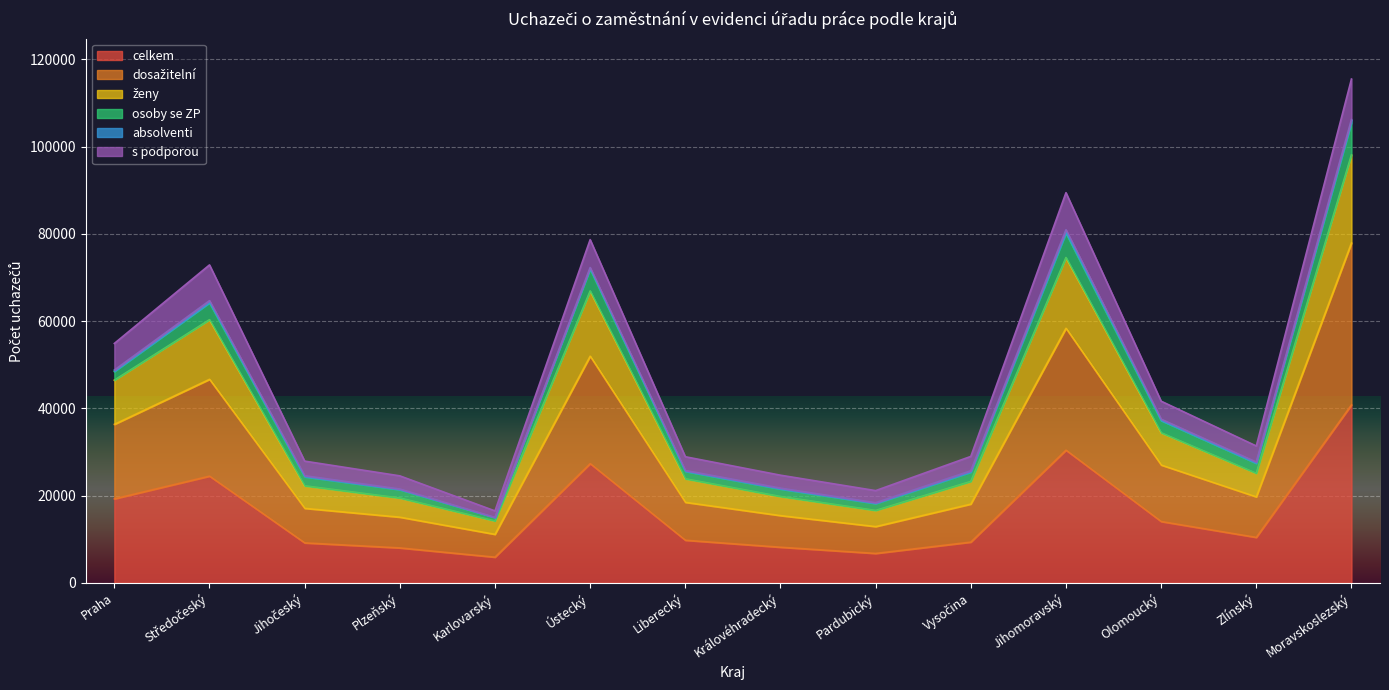

List the labels in order of celkem value, largest first.

Moravskoslezský, Jihomoravský, Ústecký, Středočeský, Praha, Olomoucký, Zlínský, Liberecký, Vysočina, Jihočeský, Královéhradecký, Plzeňský, Pardubický, Karlovarský